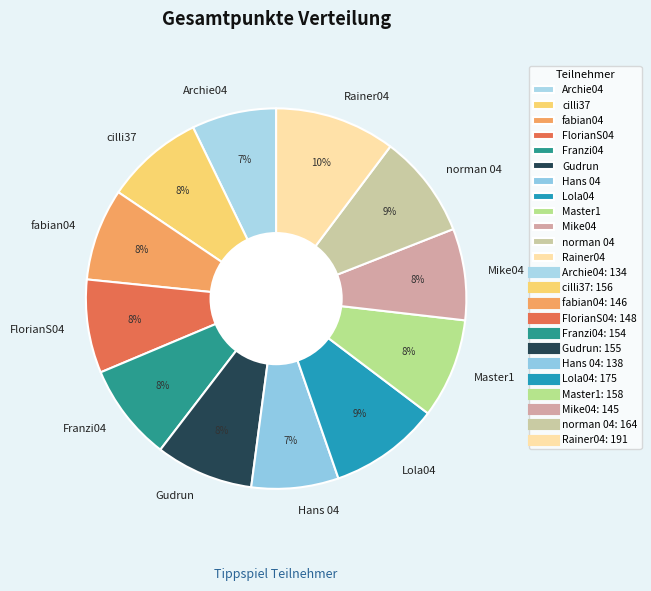

Is it true that Mike04 is 8% of the pie?

True